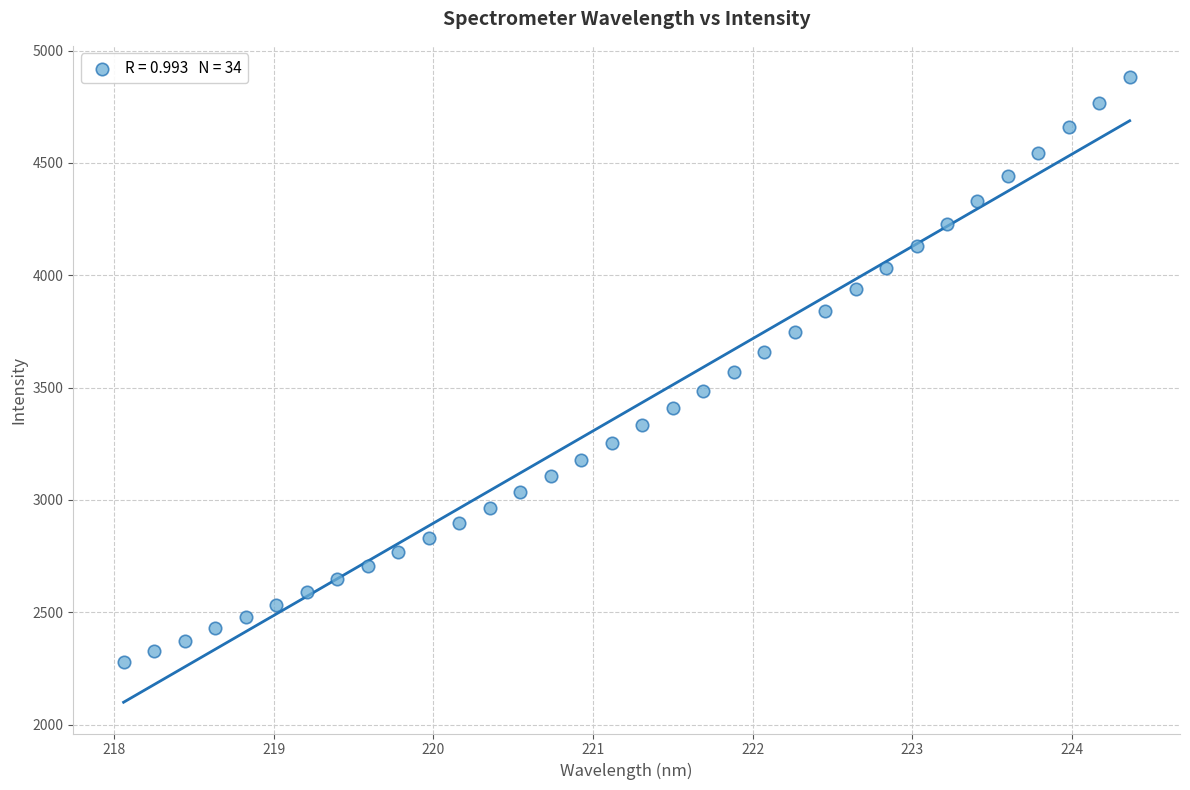

What is the range of Y values (max minus min)?

2602.5